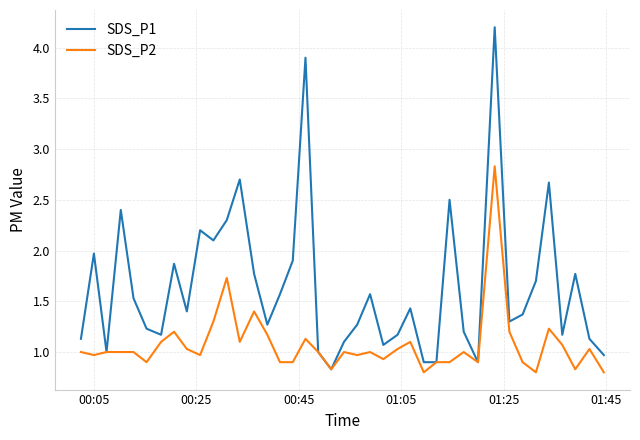

What is the maximum value shown in the chart?

4.2